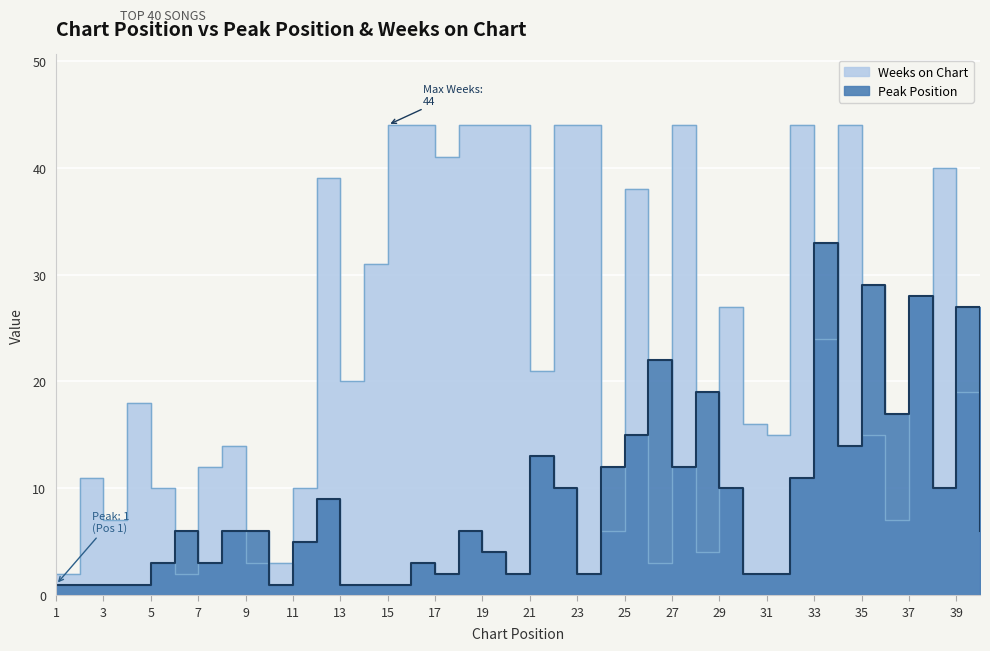

List the labels in order of Peak Position value, largest first.

33, 35, 37, 39, 26, 28, 36, 25, 34, 21, 24, 27, 32, 22, 29, 38, 12, 6, 8, 9, 18, 40, 11, 19, 5, 7, 16, 17, 20, 23, 30, 31, 1, 2, 3, 4, 10, 13, 14, 15